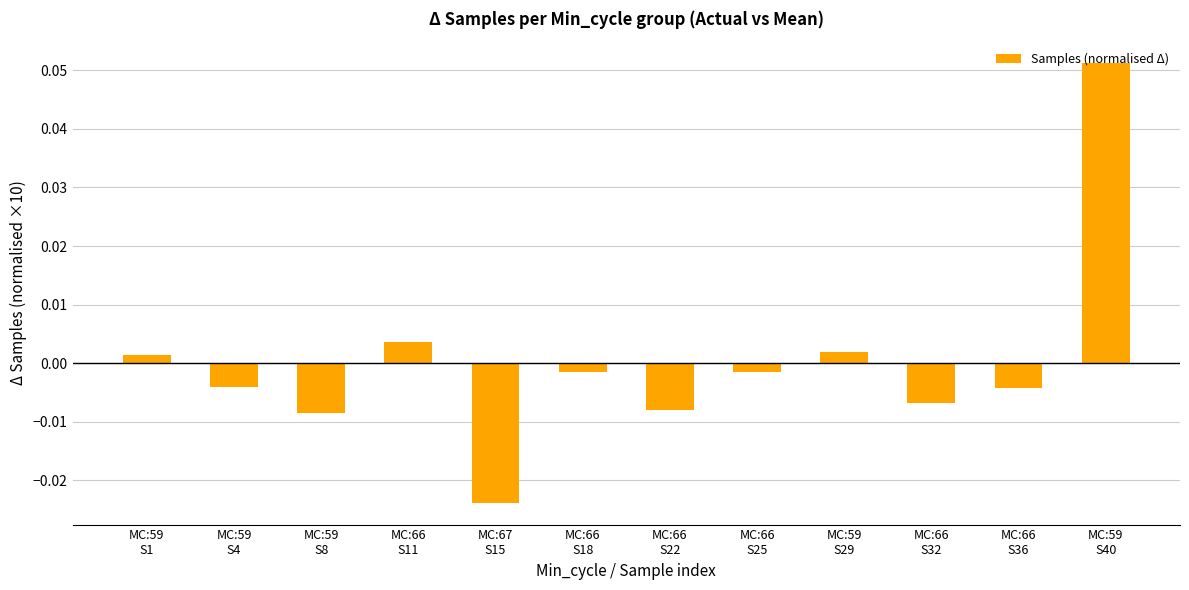

Which label corresponds to the smallest value in the chart?

MC:67
S15